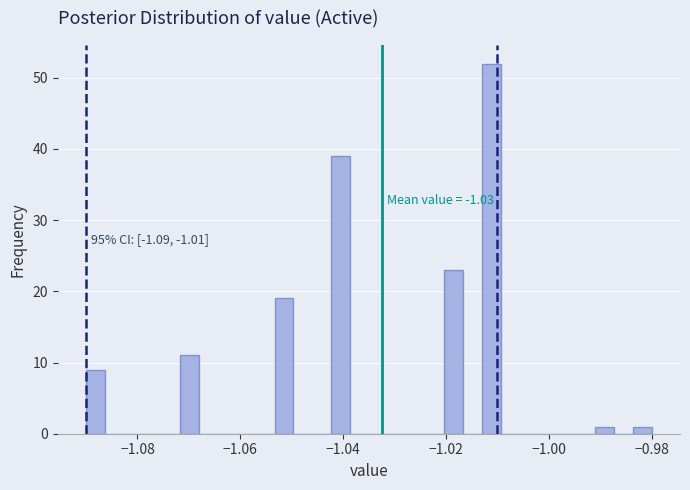

Read against the x-axis, roughly where is the centre of the tallest bar?

-1.012